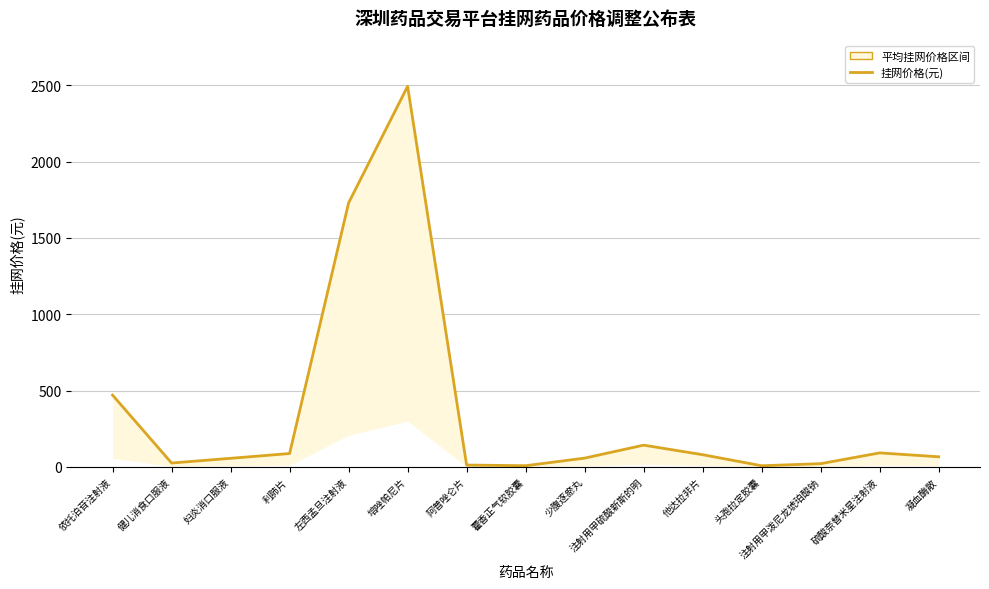

At which category does the data reach its first local valley?

健儿消食口服液